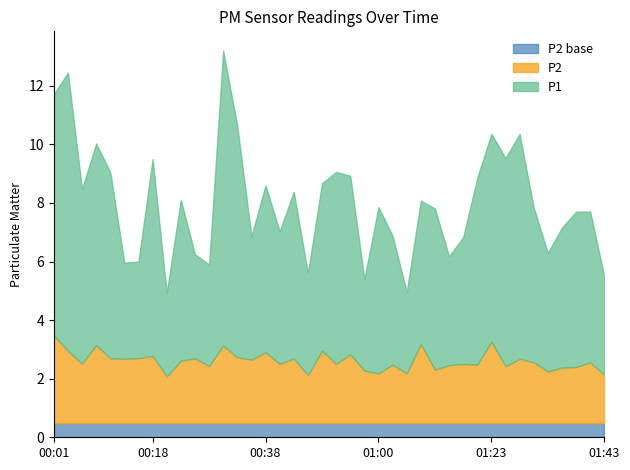

What is the total value across all series at 01:43?

5.5